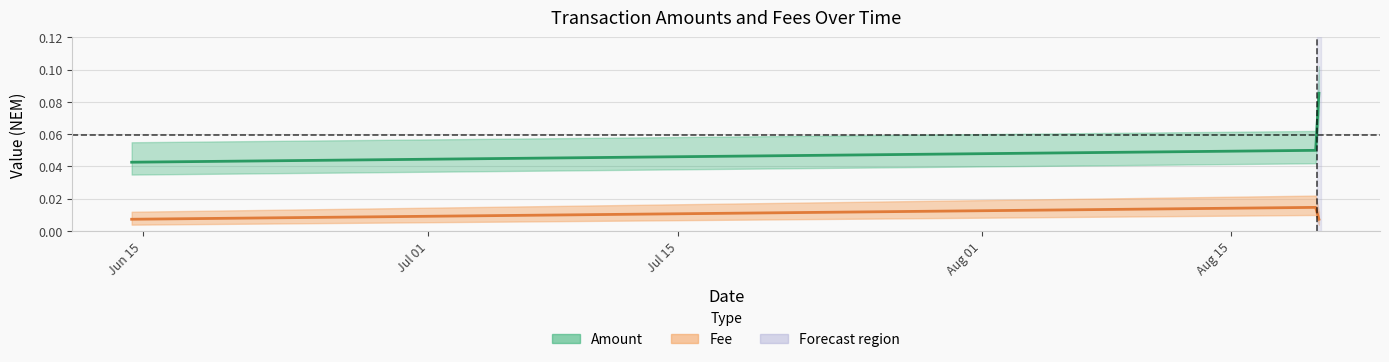

How many Fee values are between 0 and 1?

3